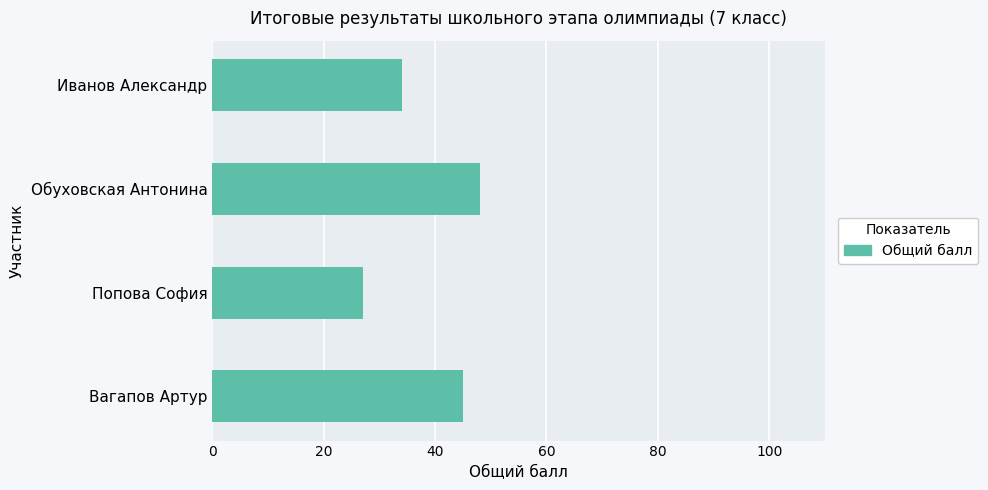

Reading bottom to top, extract all data points from this chart.

45	27	48	34